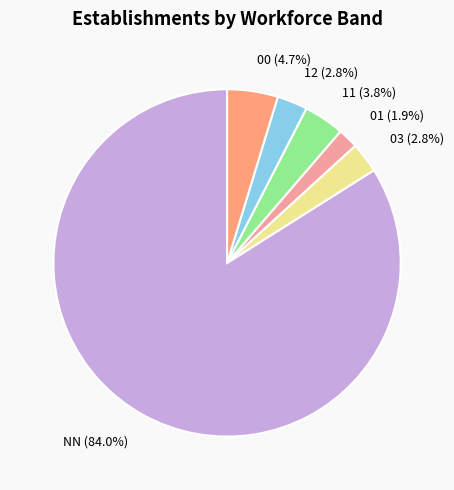

Does 01 (1.9%) account for over 50% of the chart?

No